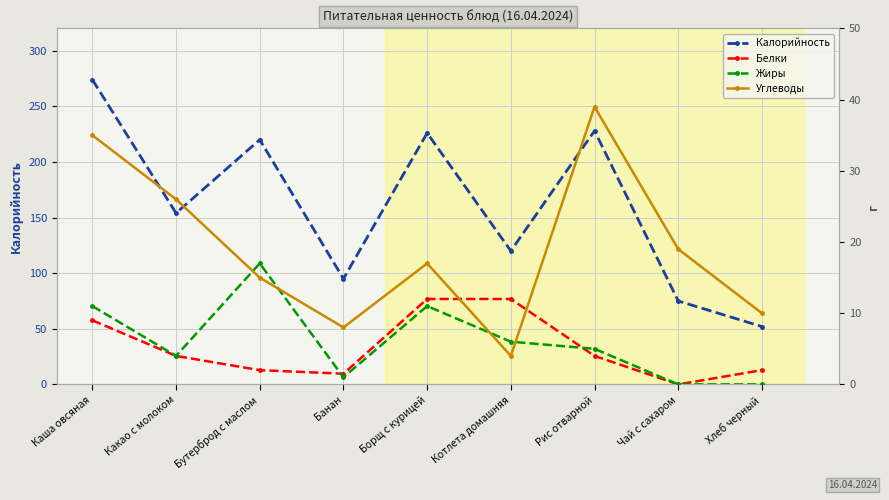

The Жиры series shows -7.4 at Чай с сахаром. True or false?

False